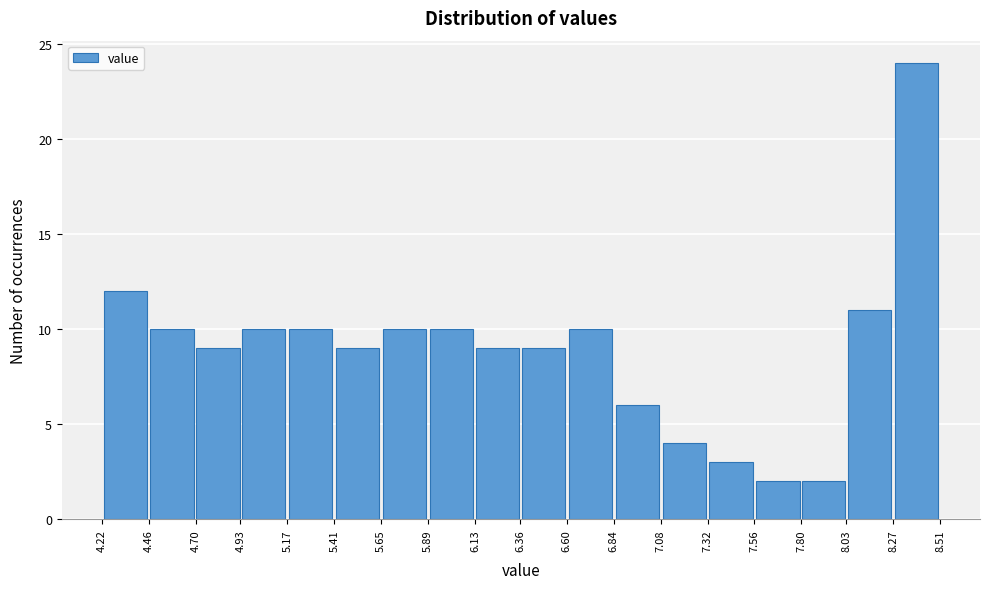

Which range on the x-axis has the tallest bar?

8.27 to 8.51